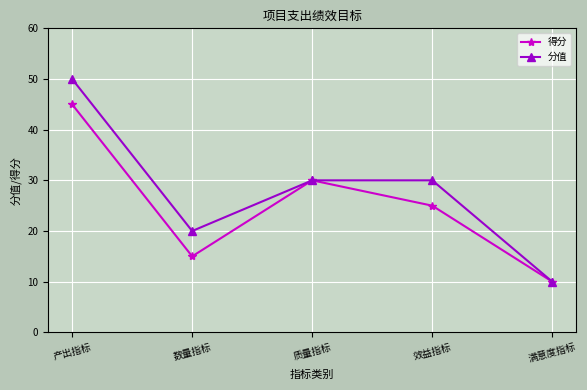

What is the smallest value displayed?

10